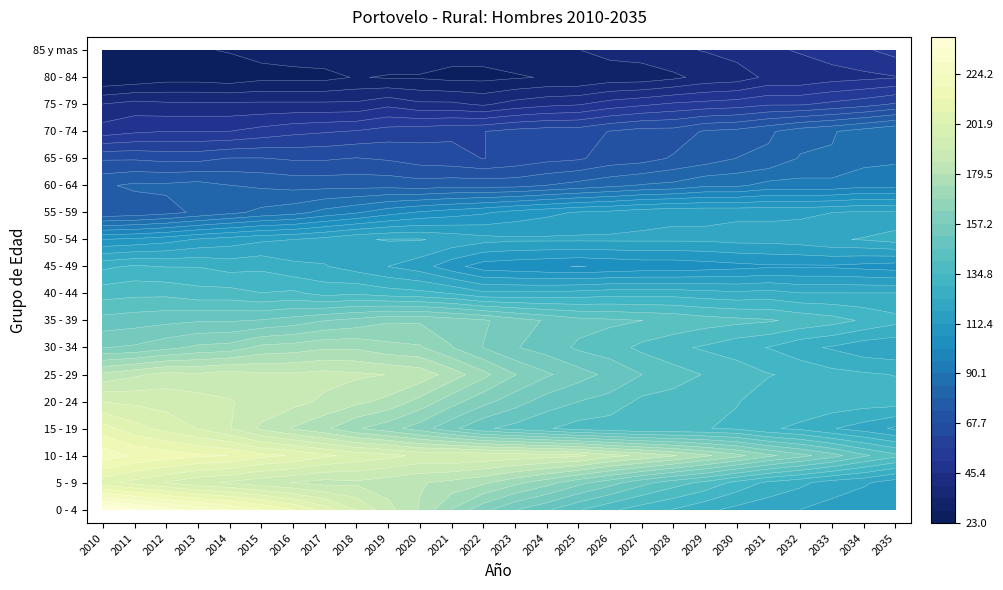

List the labels in order of 85 y mas value, largest first.

2035, 2034, 2033, 2032, 2031, 2030, 2029, 2028, 2027, 2026, 2019, 2025, 2018, 2020, 2024, 2017, 2023, 2016, 2021, 2022, 2015, 2014, 2013, 2012, 2011, 2010